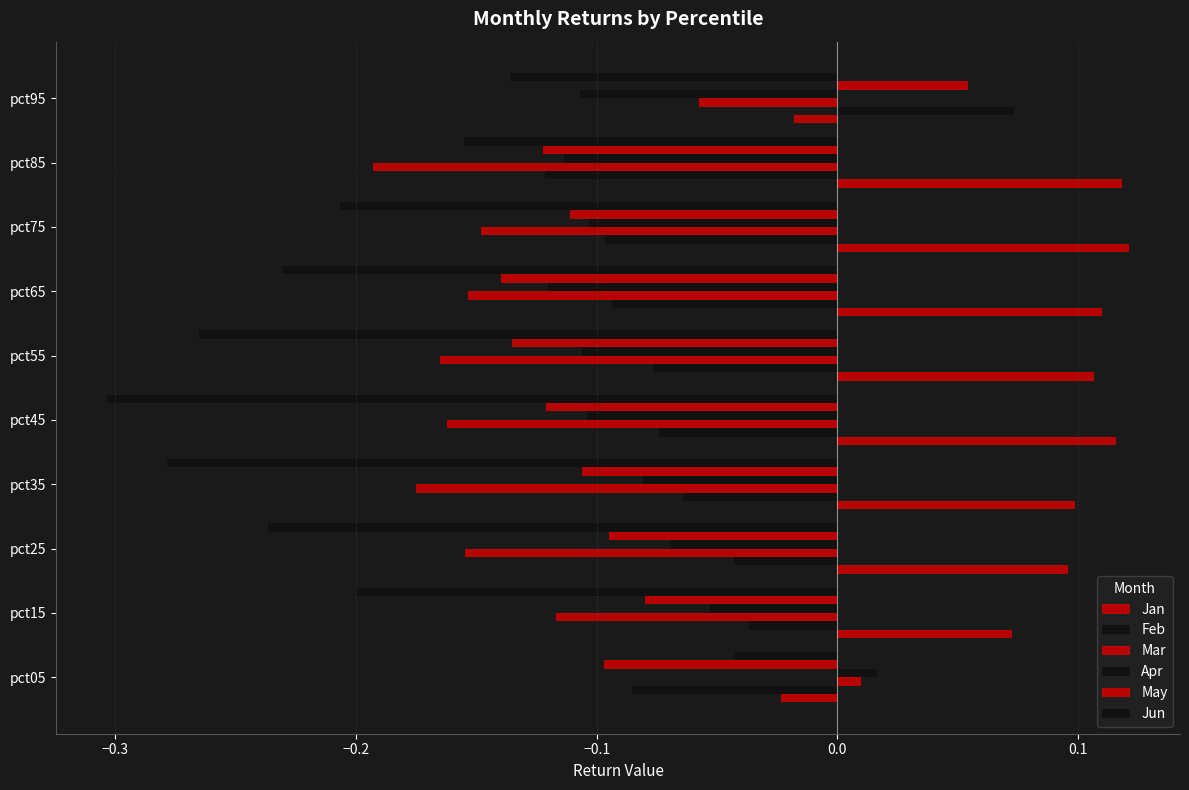

Reading left to right, extract all data points from this chart.

Jan: -0.0	0.1	0.1	0.1	0.1	0.1	0.1	0.1	0.1	-0.0
Feb: -0.1	-0.0	-0.0	-0.1	-0.1	-0.1	-0.1	-0.1	-0.1	0.1
Mar: 0.0	-0.1	-0.2	-0.2	-0.2	-0.2	-0.2	-0.1	-0.2	-0.1
Apr: 0.0	-0.1	-0.1	-0.1	-0.1	-0.1	-0.1	-0.1	-0.1	-0.1
May: -0.1	-0.1	-0.1	-0.1	-0.1	-0.1	-0.1	-0.1	-0.1	0.1
Jun: -0.0	-0.2	-0.2	-0.3	-0.3	-0.3	-0.2	-0.2	-0.2	-0.1